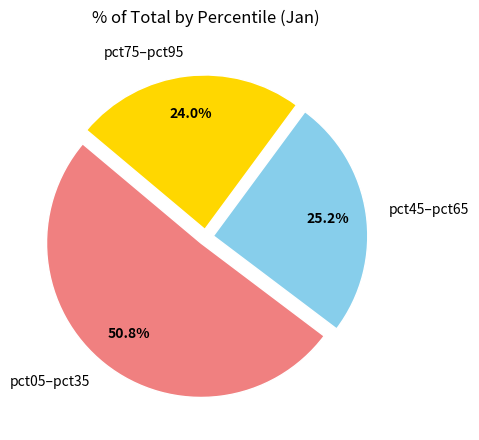

Combined, what portion of the pie is pct05–pct35 and pct75–pct95?

74.8%